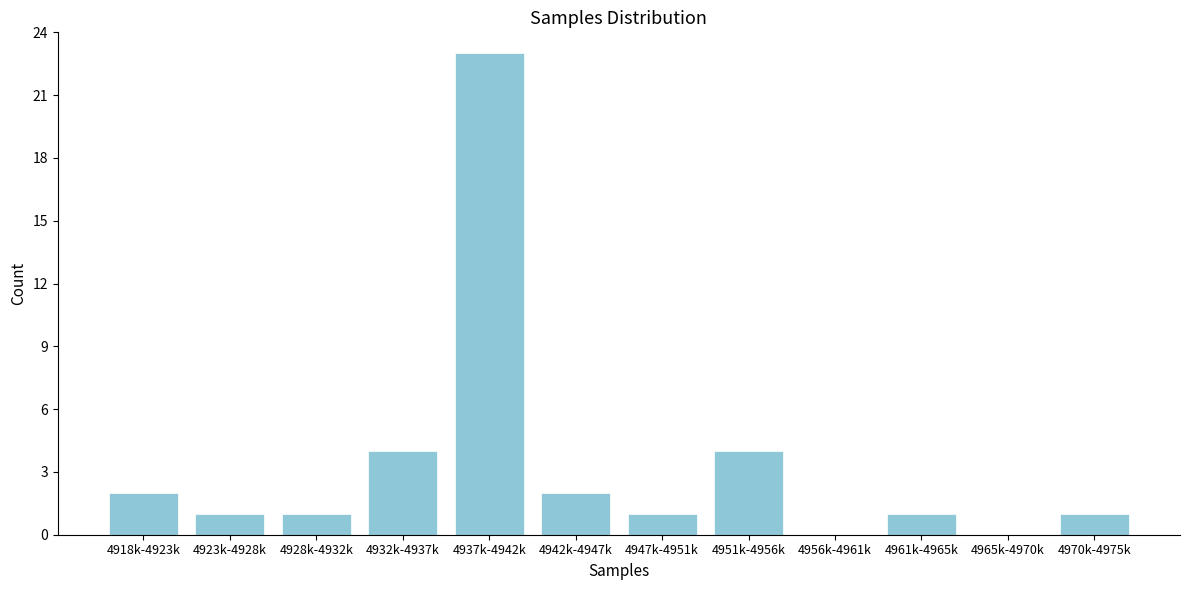

Reading left to right, transcribe all the data shown in this chart.

4918k-4923k=2	4923k-4928k=1	4928k-4932k=1	4932k-4937k=4	4937k-4942k=23	4942k-4947k=2	4947k-4951k=1	4951k-4956k=4	4956k-4961k=0	4961k-4965k=1	4965k-4970k=0	4970k-4975k=1